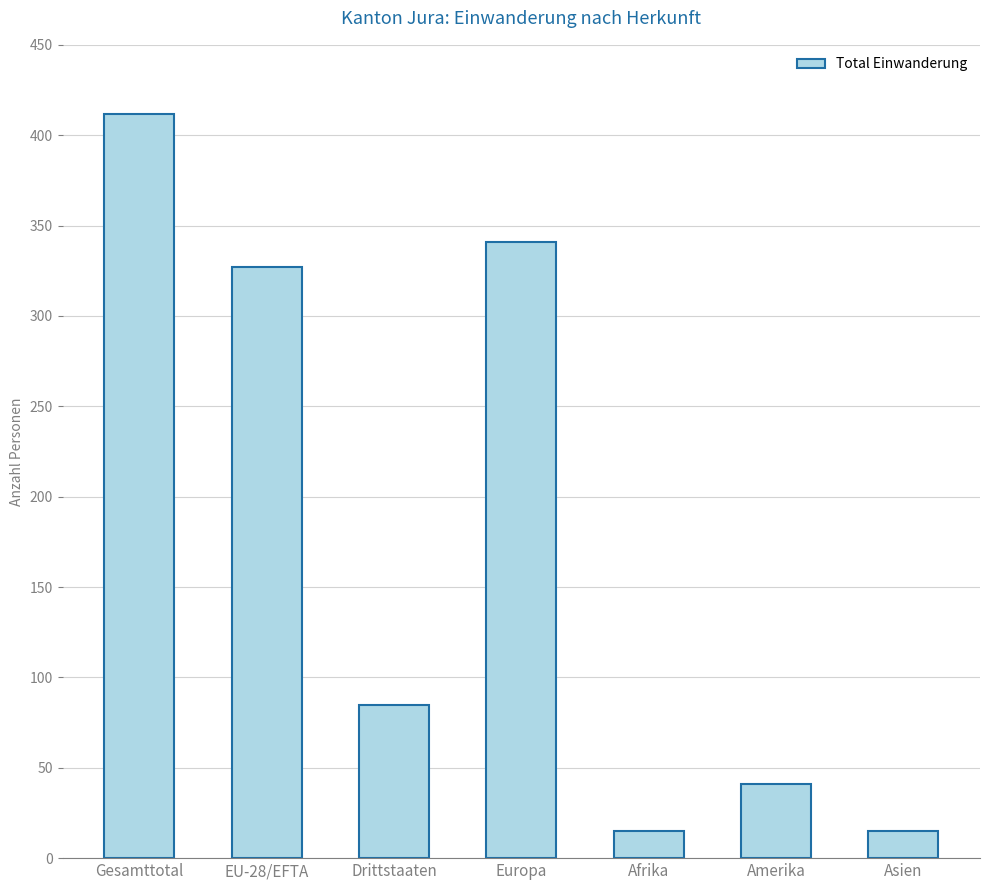

Which has a higher value, EU-28/EFTA or Afrika?

EU-28/EFTA